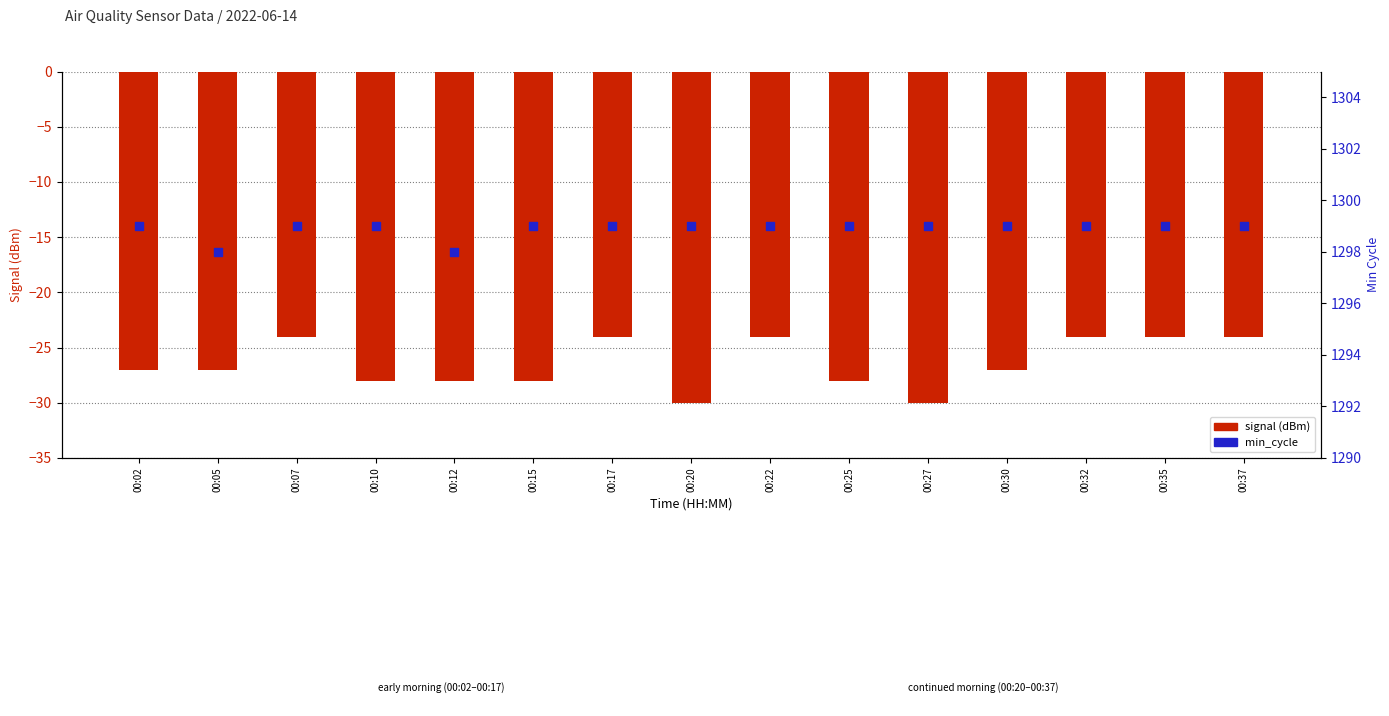

Which series reaches the minimum Y coordinate?

signal (dBm)